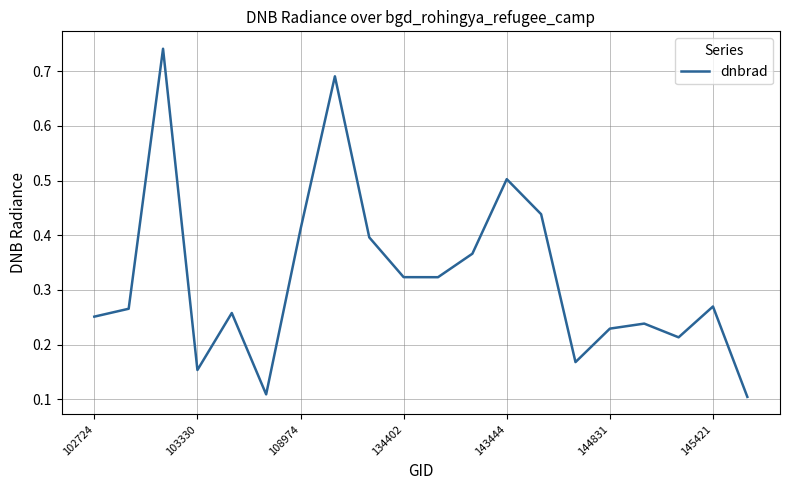

How many lines are shown in the chart?

1